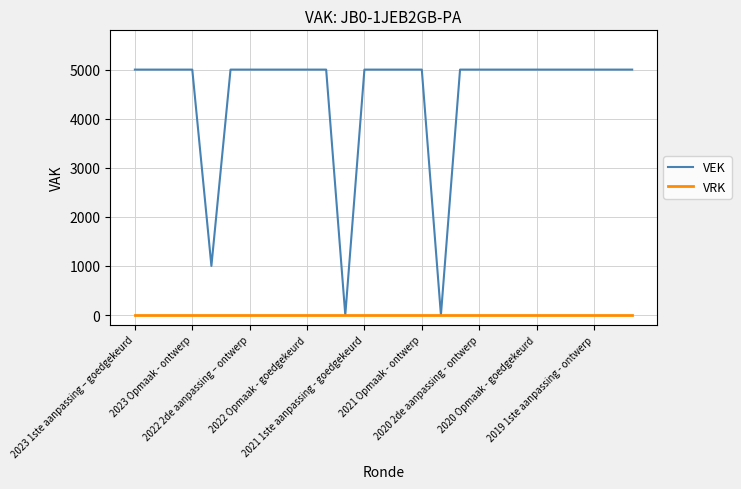

Which series has the largest total across all categories?

VEK